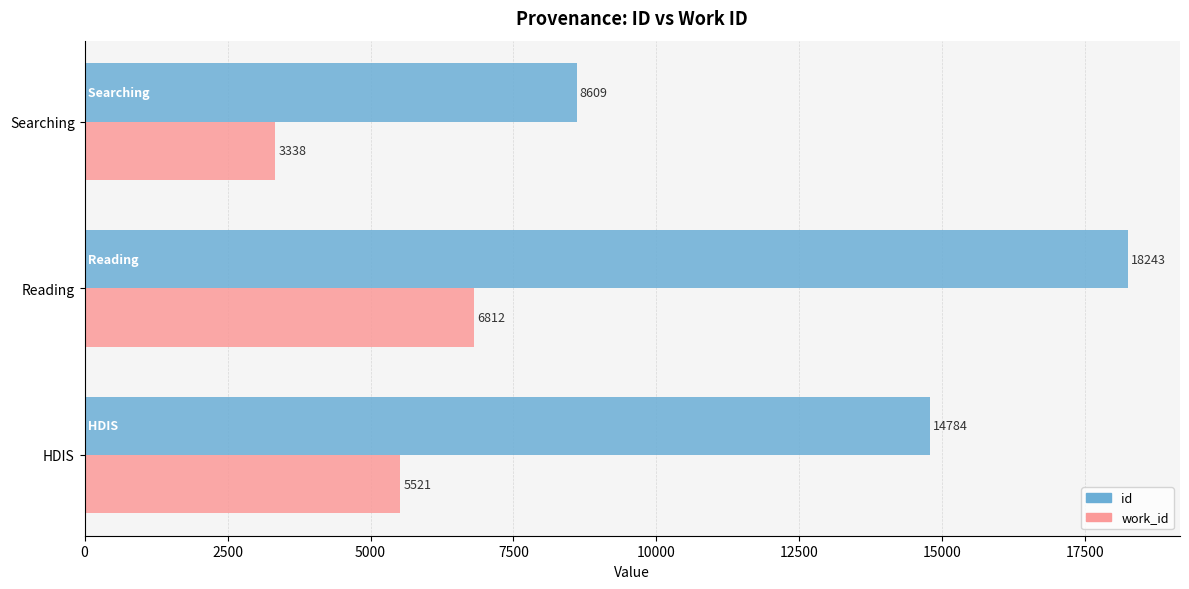

Which label corresponds to the largest value in the chart?

Reading